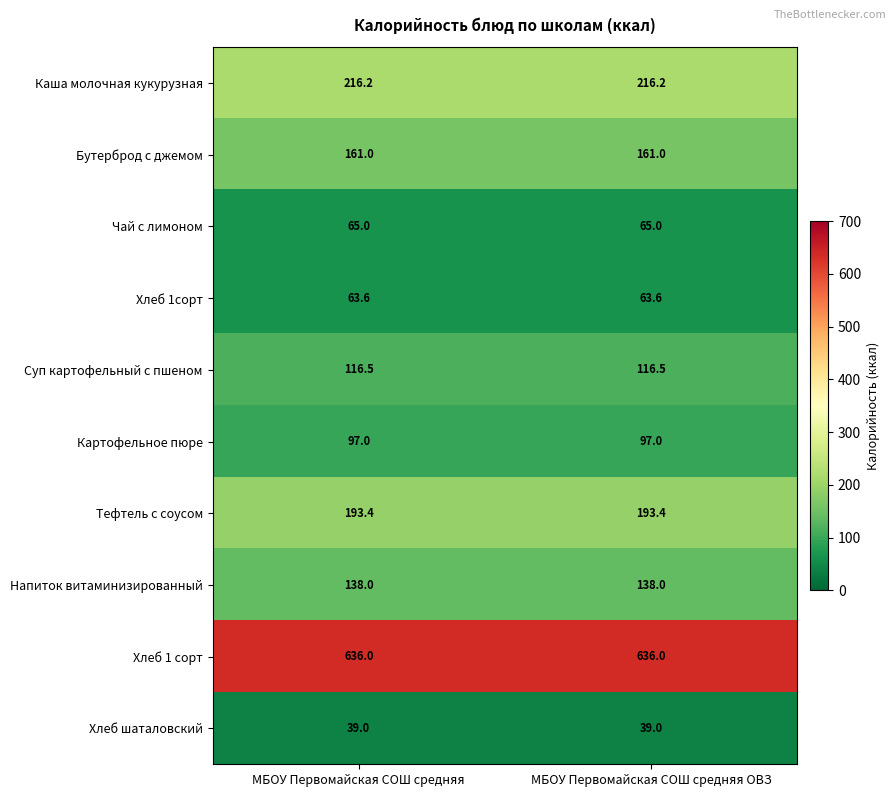

What is the total value across all series at МБОУ Первомайская СОШ средняя ОВЗ?

1725.7